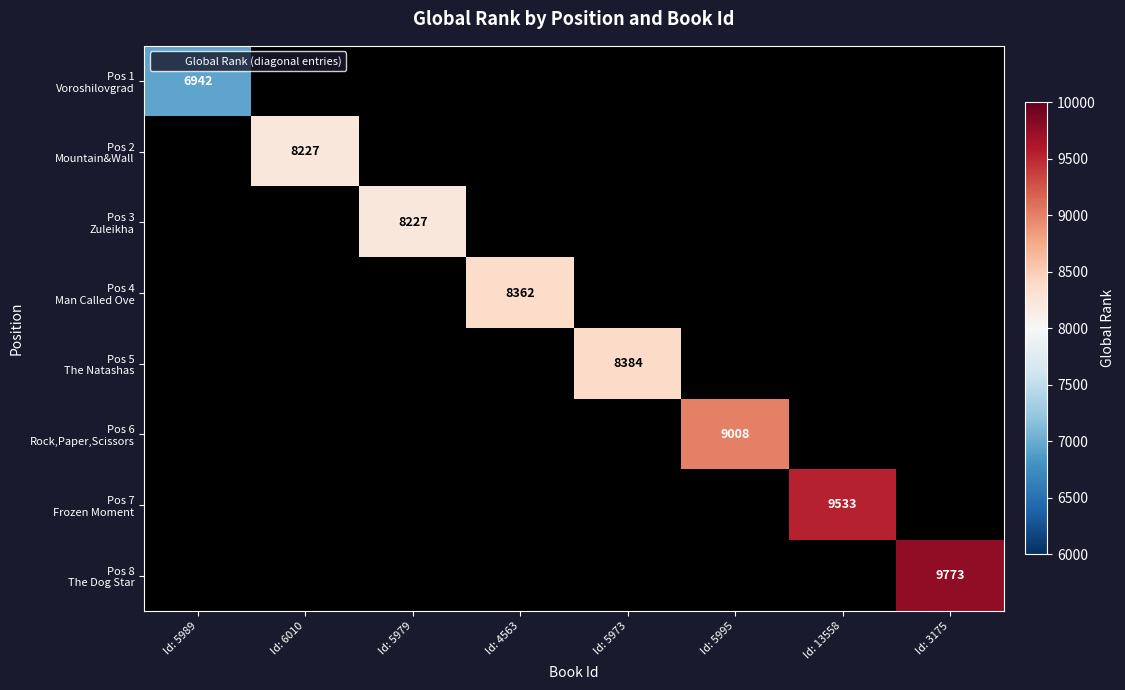

At how many categories does at least one series exceed 7816?

7